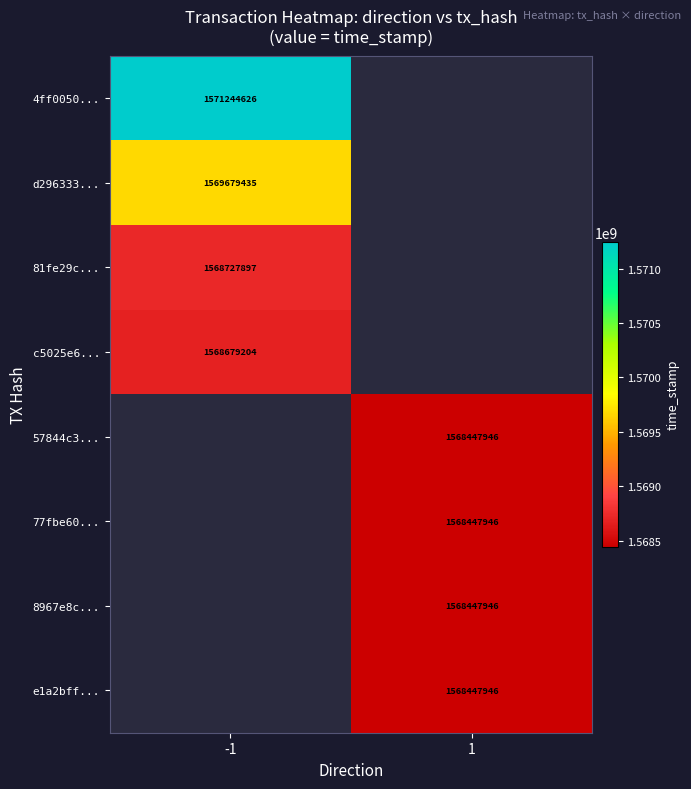

The c5025e6... series shows 2211800977 at -1. True or false?

False